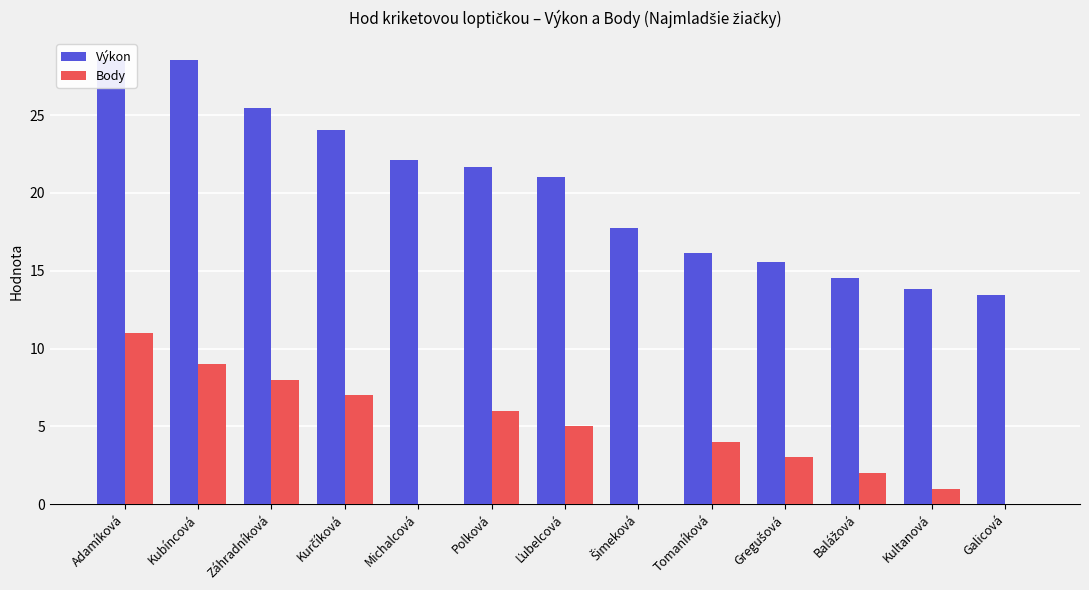

What position from the right is Šimeková?

6